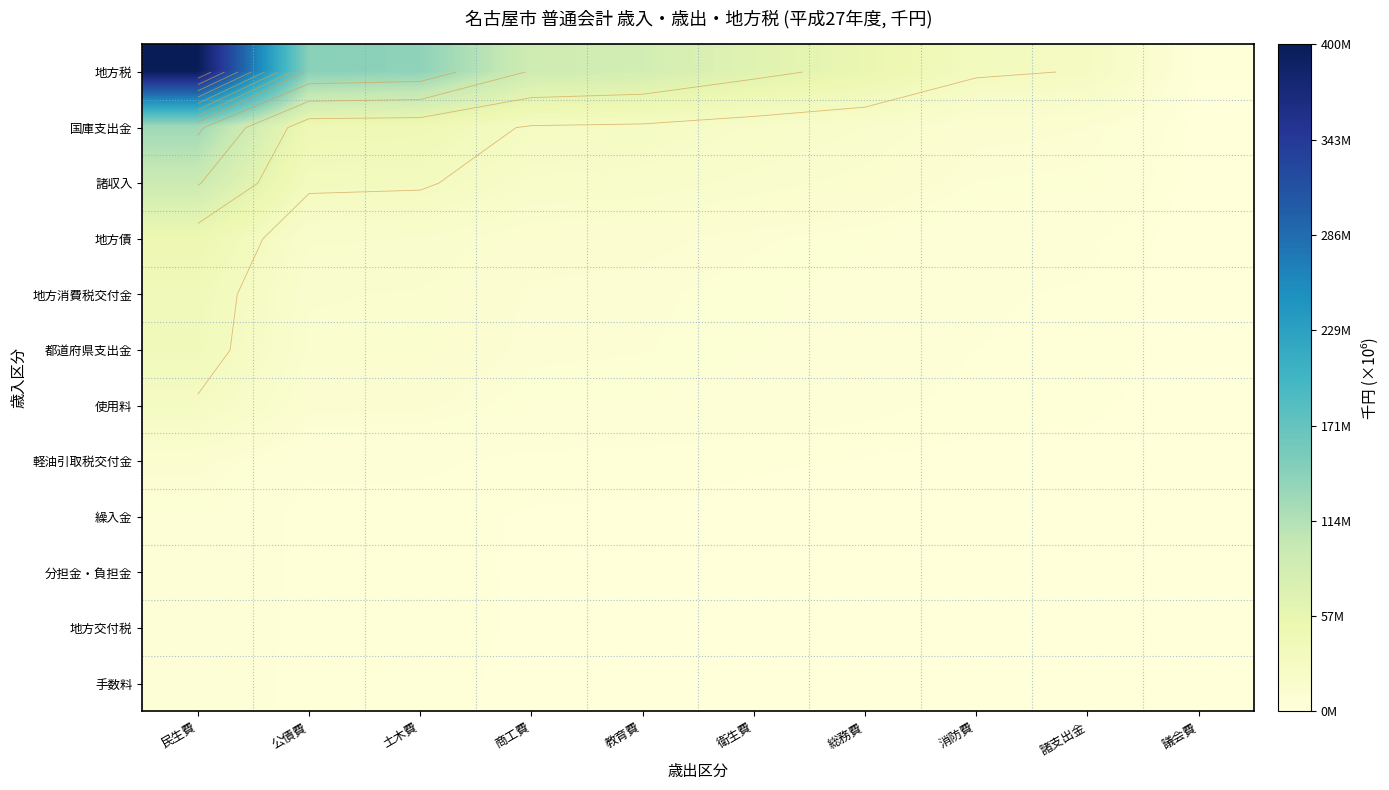

What is the sum of all 手数料 values?

14565863.5